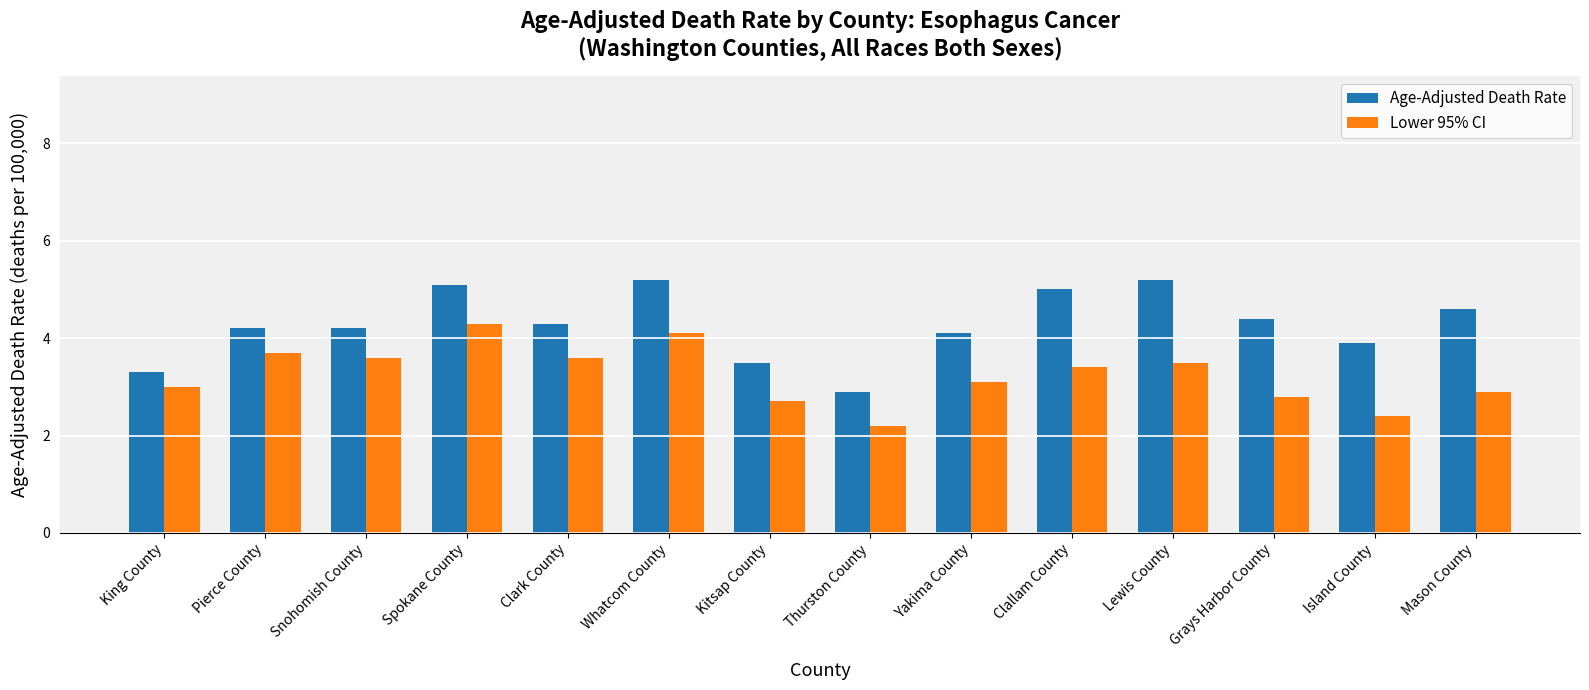

What is the value of the Age-Adjusted Death Rate bar at the 2nd from the left?

4.2